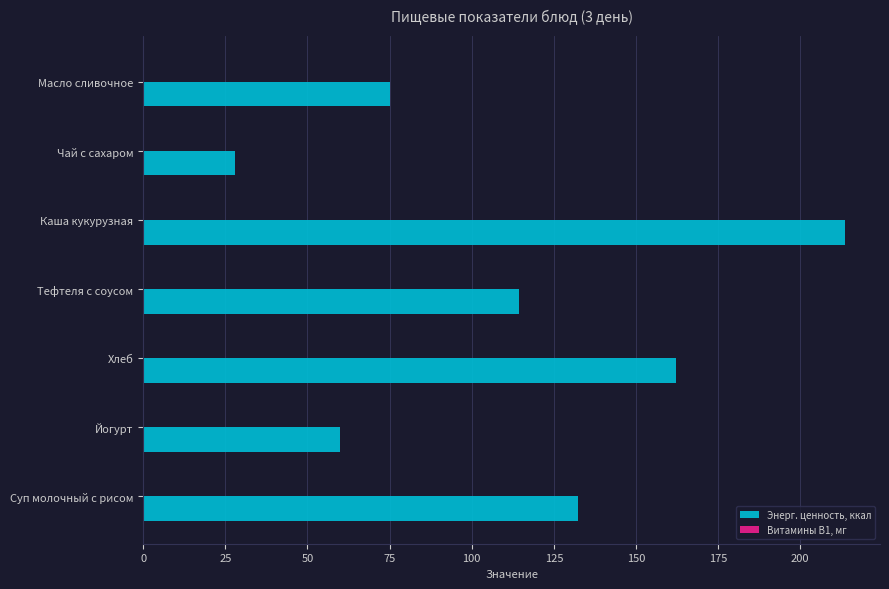

What is the sum of all Энерг. ценность, ккал values?

785.6